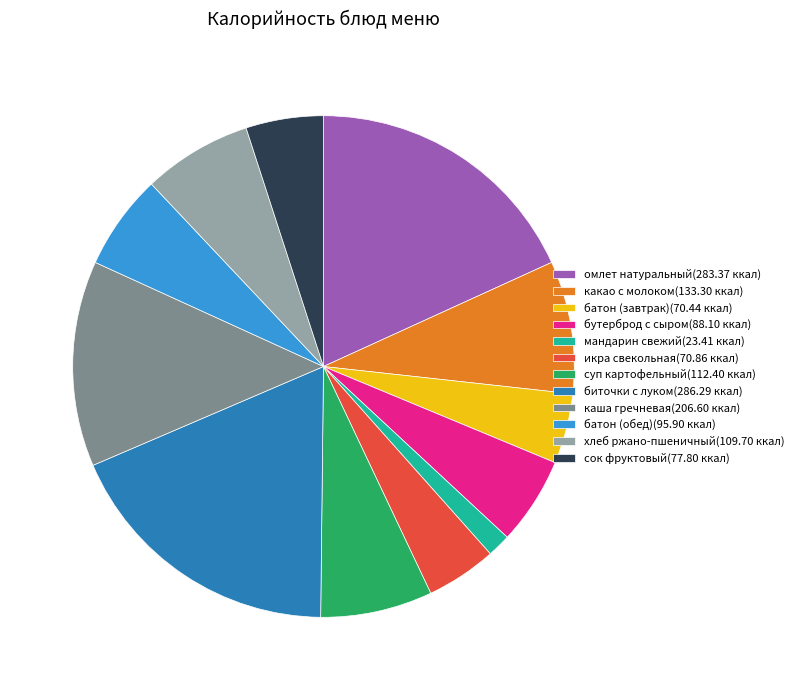

Is the sum of мандарин свежий(23.41 ккал) and батон (обед)(95.90 ккал) greater than half?

No